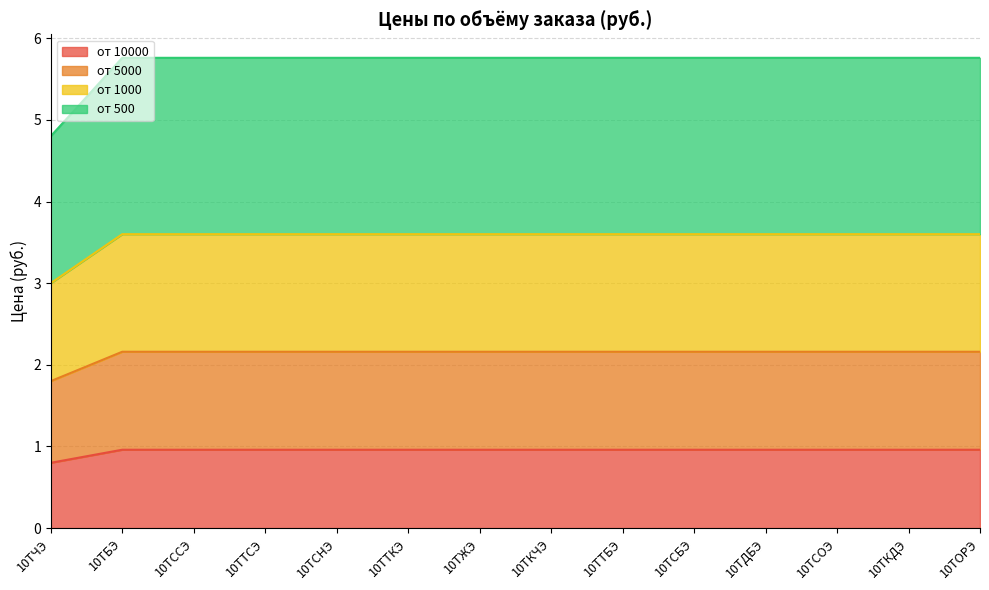

What is the total value across all series at 10ТОРЭ?

5.8